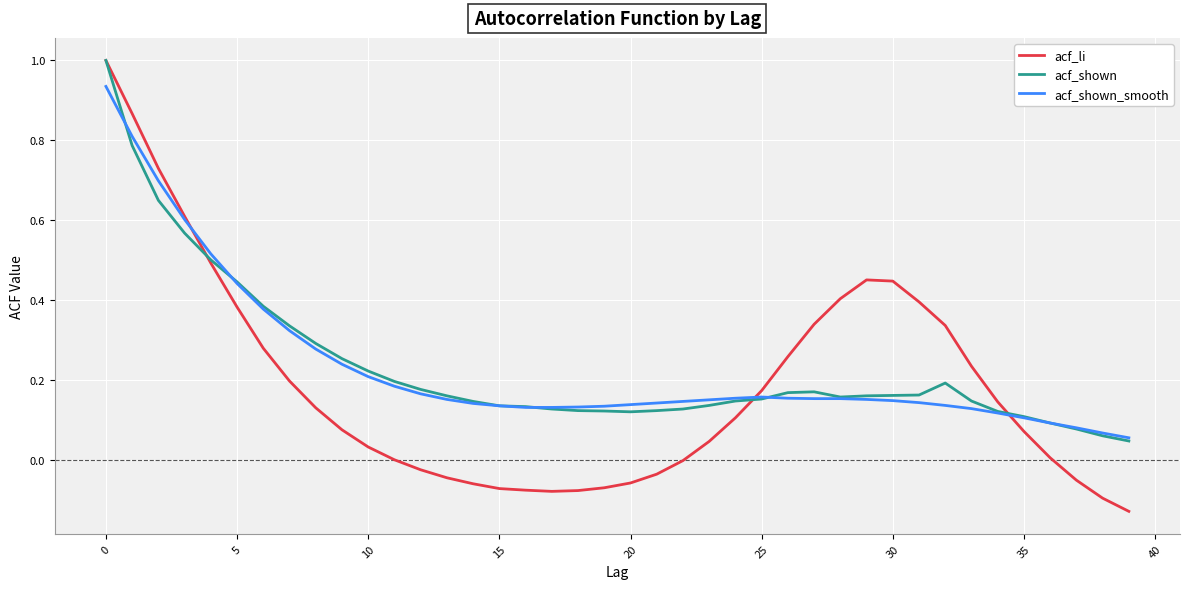

Which series has the largest range (max minus min)?

acf_li